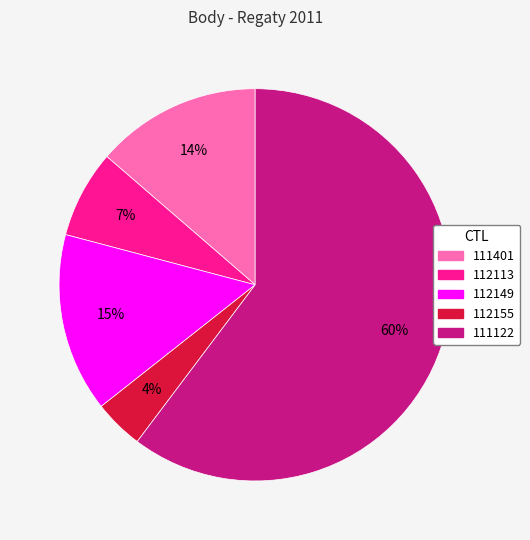

What percentage is the 112155 slice, to the nearest percent?

4%